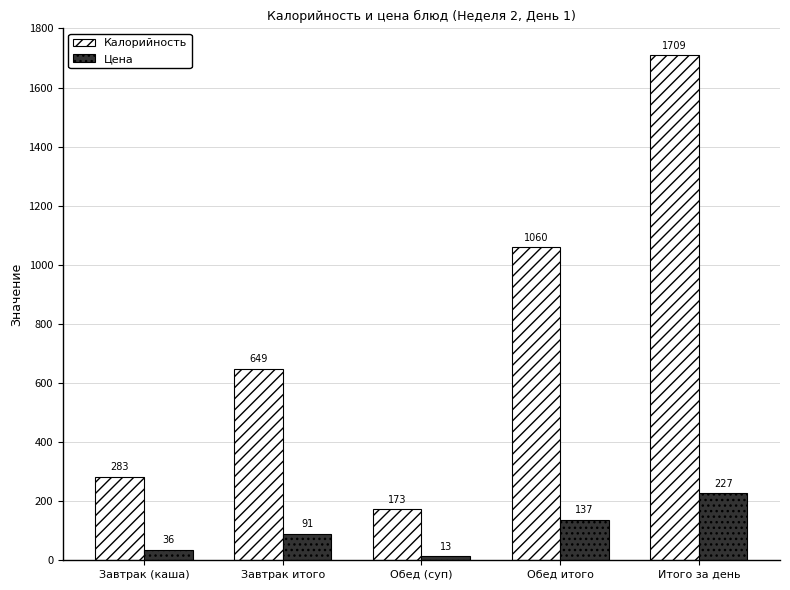

How many bars are there in total?

10